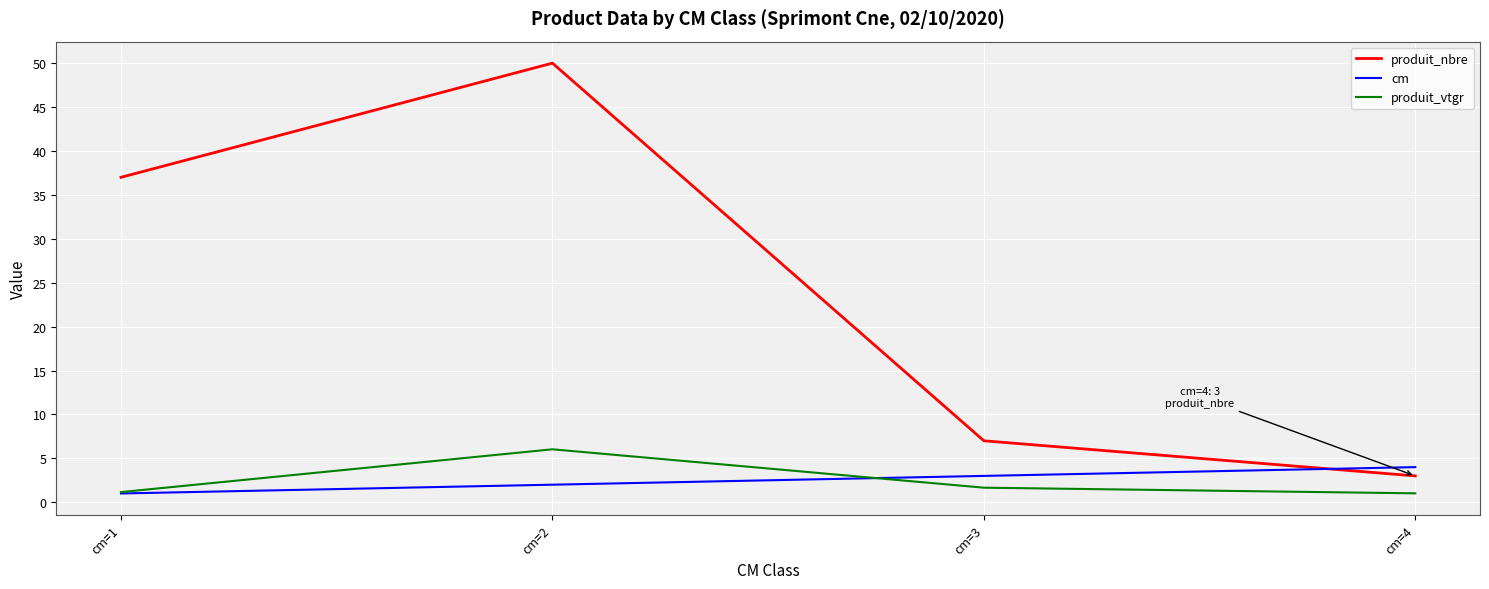

What value does the cm series have at cm=4?

4.0